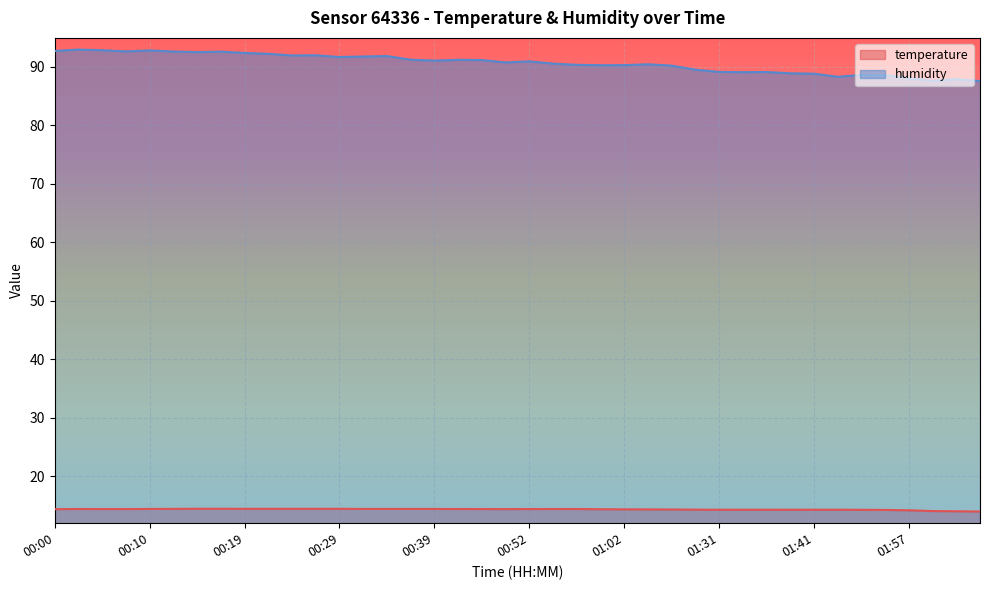

In humidity, how many points are lower than both neighbors (excluding endpoints)?

10